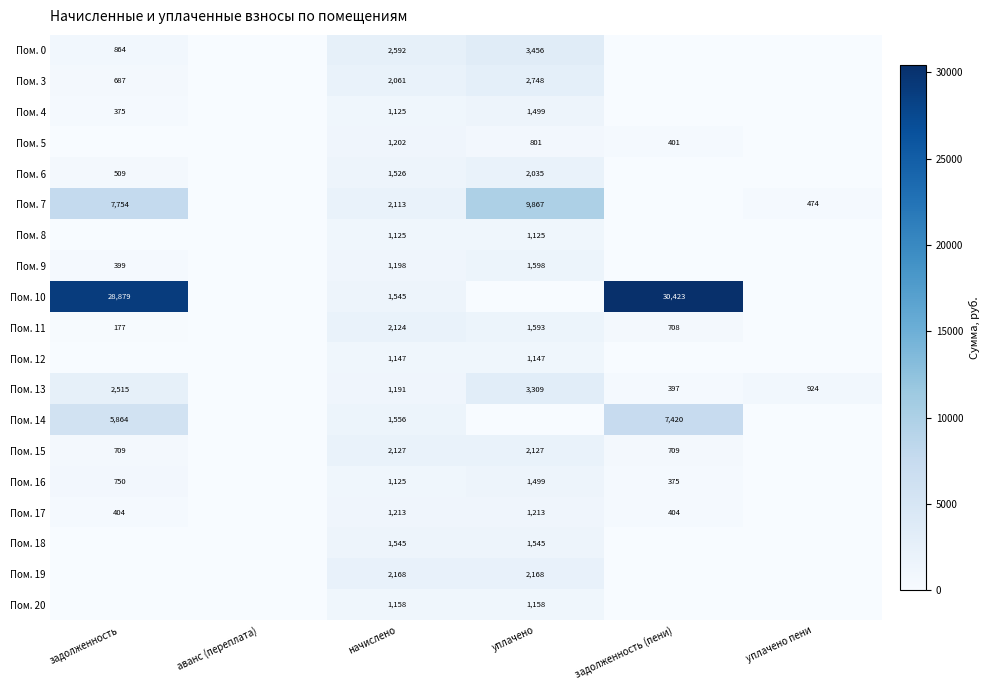

Is it true that Пом. 11 equals 1593 at уплачено?

True